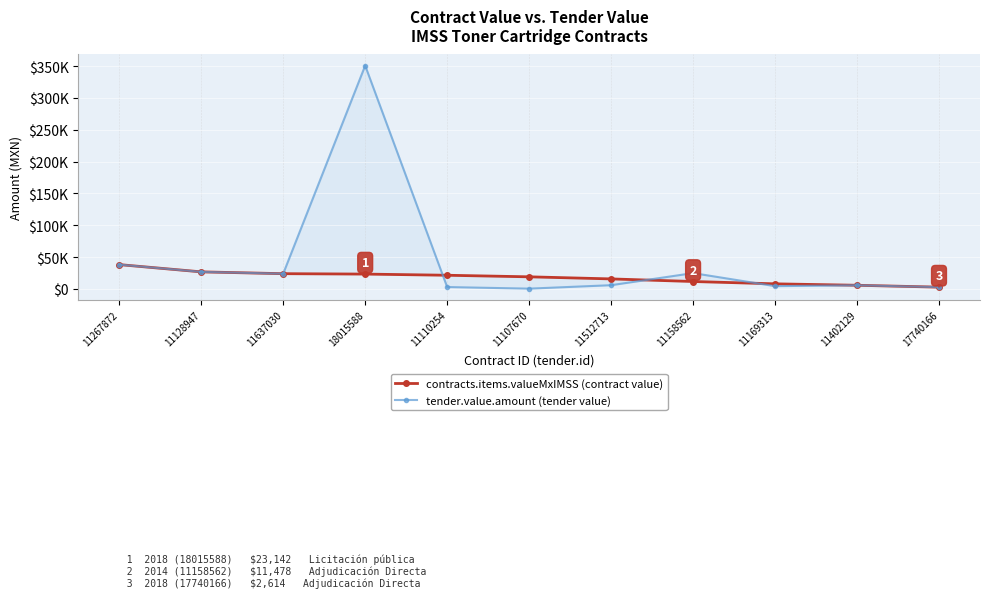

What is the difference between the maximum and minimum values in the tender.value.amount series?

350523.3